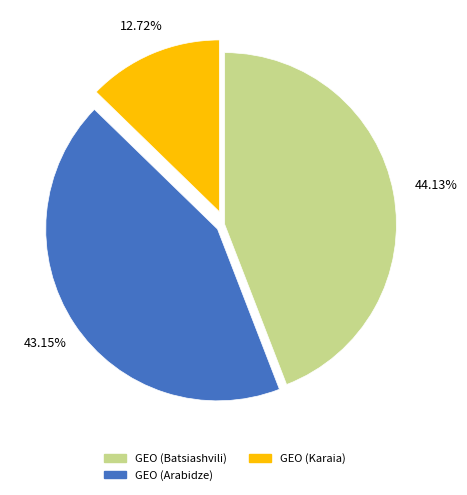

Is there any slice that represents more than half of the pie?

No